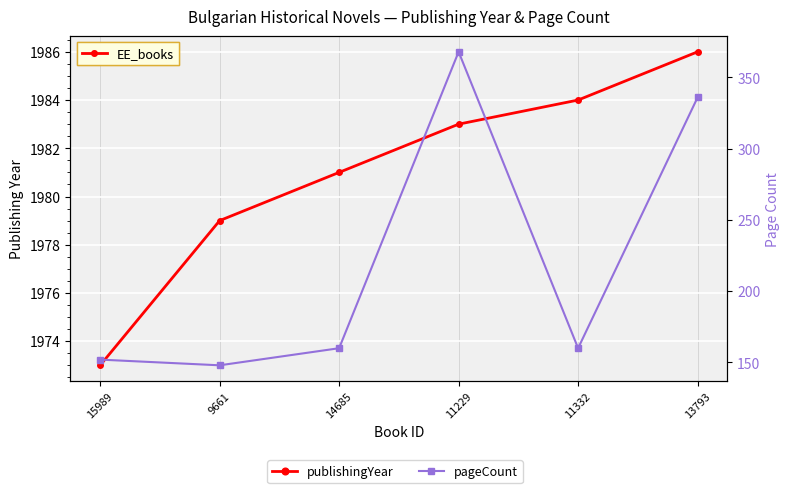

True or false: publishingYear and pageCount cross at least once.

False